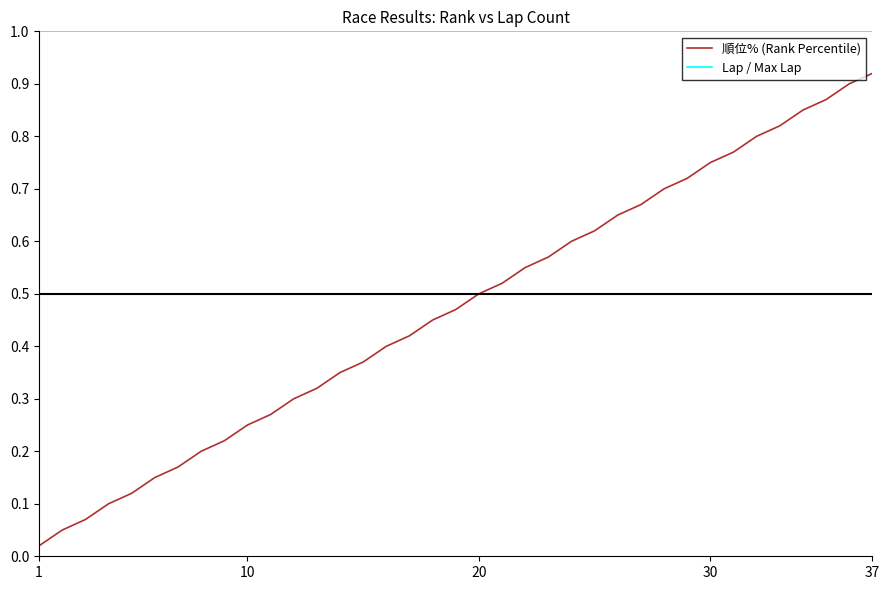

Does the chart have visible grid lines?

No